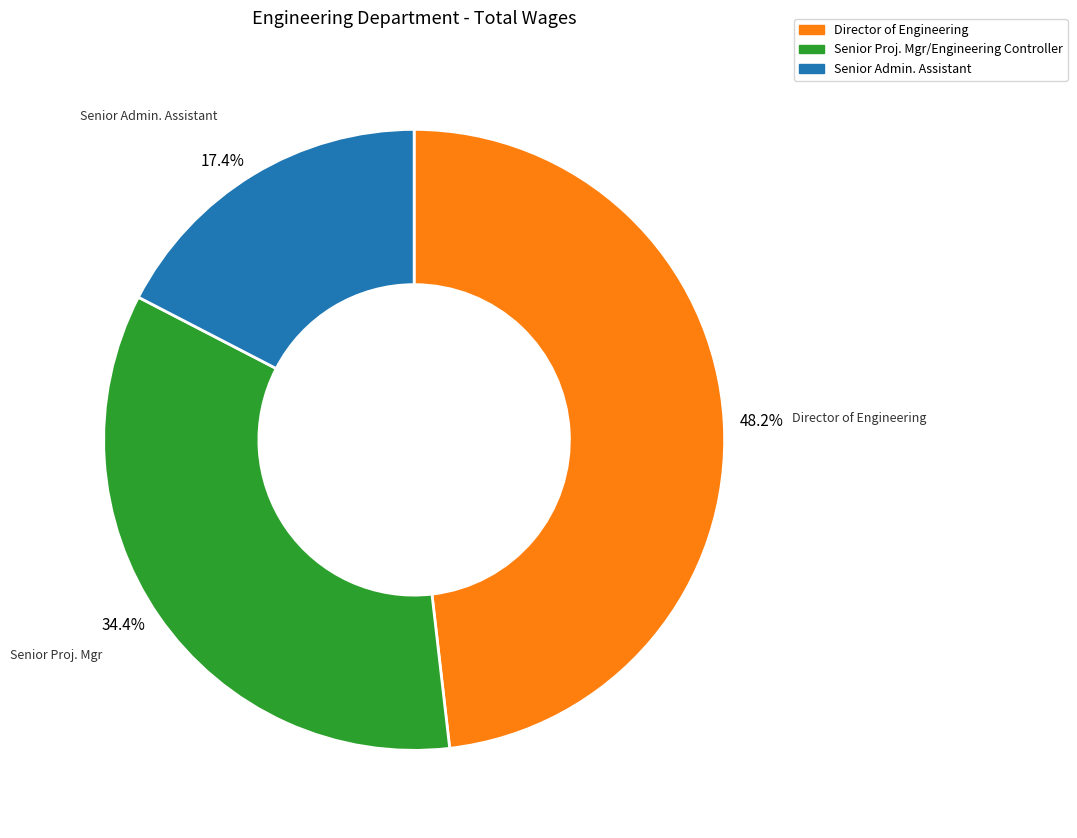

What is the ratio of the value at Senior Proj. Mgr/Engineering Controller to the value at Director of Engineering?

0.7